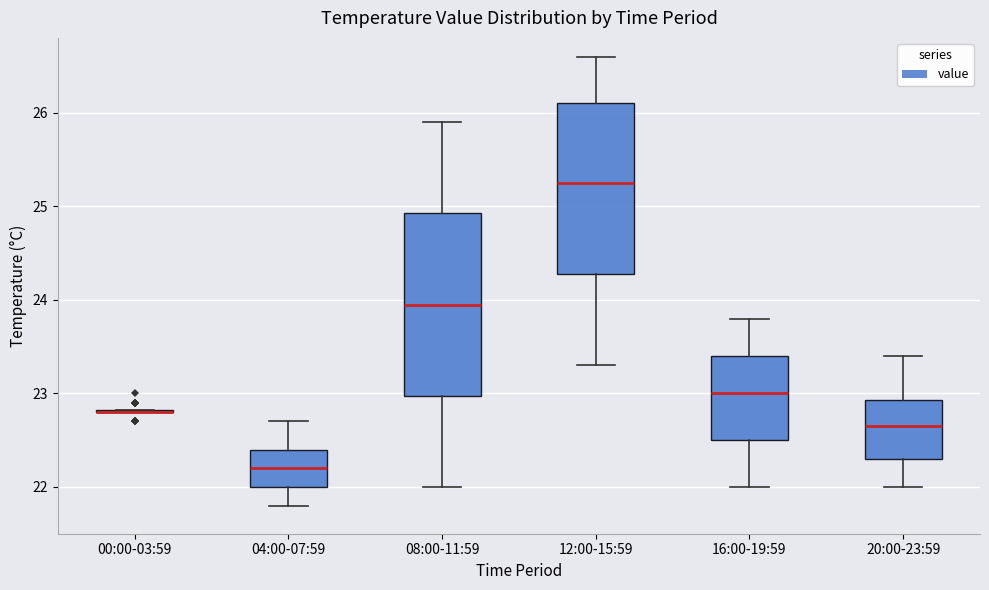

Reading left to right, transcribe this box plot: for each box, give where its median line is, the range the box spans, and where its two whiskers end, as read against the y-axis. The values are not printed on the chart, so give them approximately, as read against the axis.

00:00-03:59: box collapsed to a line at 22.8, whiskers 22.8 to 22.8
04:00-07:59: median 22.2, box 22.0 to 22.4, whiskers 21.8 to 22.7
08:00-11:59: median 24.0, box 23.0 to 24.9, whiskers 22.0 to 25.9
12:00-15:59: median 25.3, box 24.3 to 26.1, whiskers 23.3 to 26.6
16:00-19:59: median 23.0, box 22.5 to 23.4, whiskers 22.0 to 23.8
20:00-23:59: median 22.7, box 22.3 to 22.9, whiskers 22.0 to 23.4